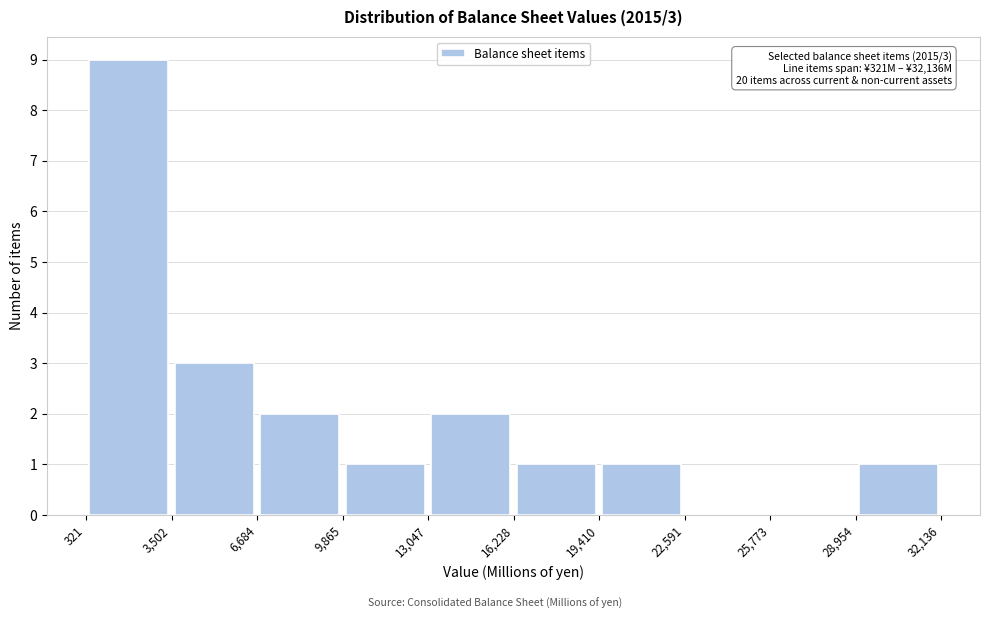

Which range on the x-axis has the tallest bar?

321 to 3,502